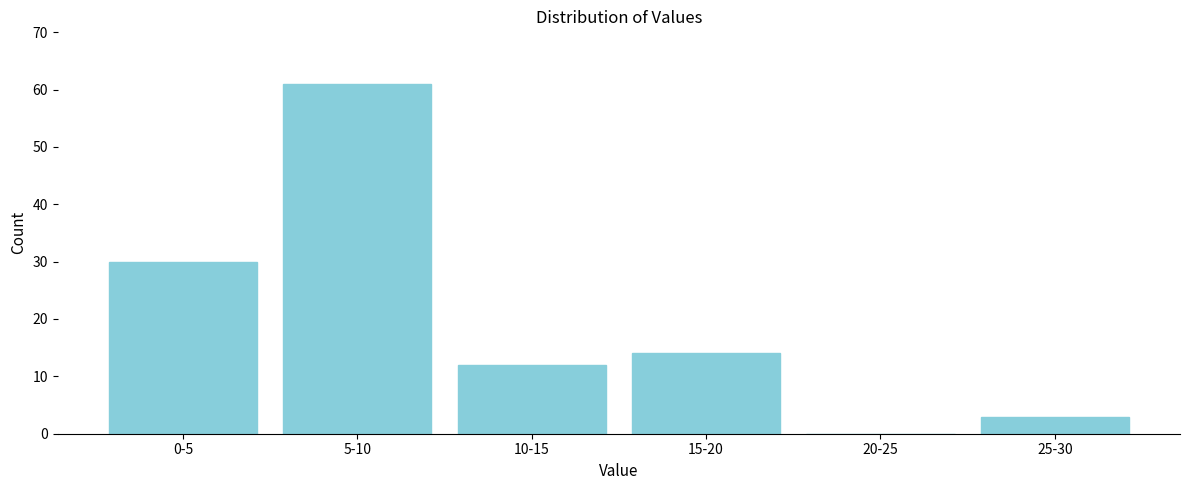

Reading left to right, transcribe all the data shown in this chart.

0-5=30	5-10=61	10-15=12	15-20=14	20-25=0	25-30=3